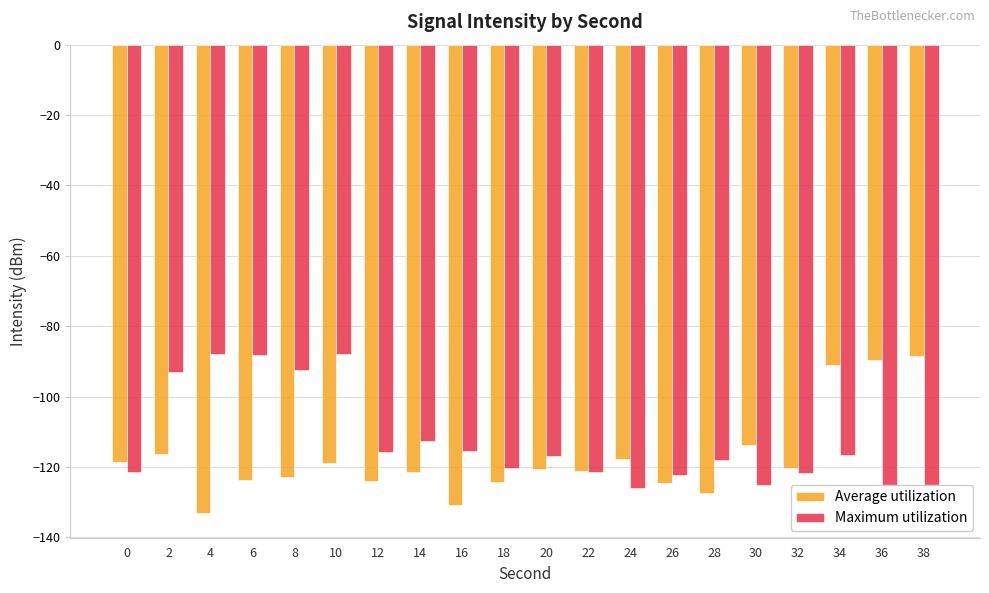

What is the difference between the highest and lowest values at 18?

3.8